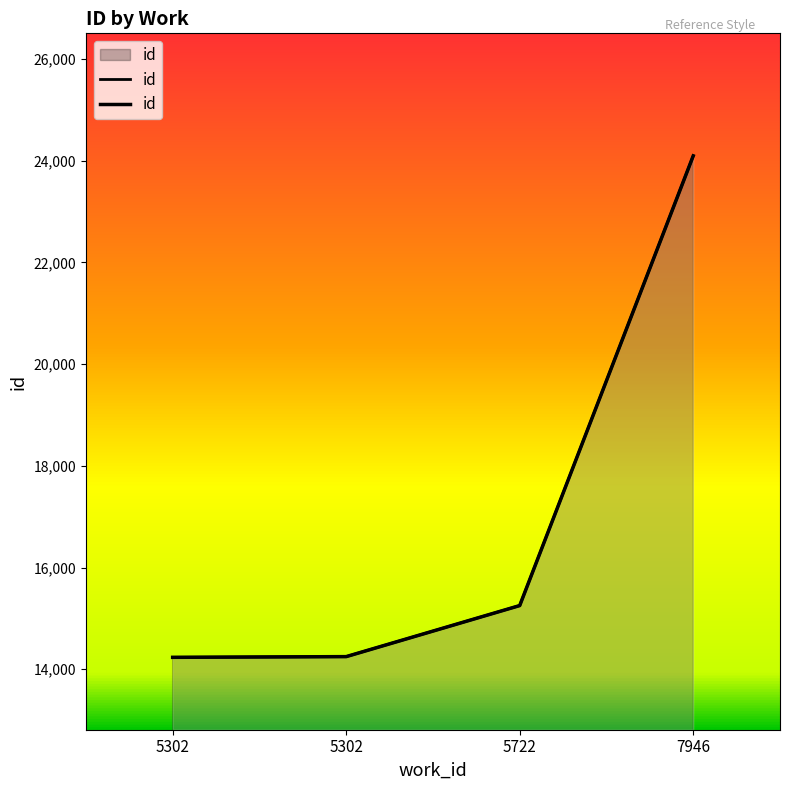

Reading left to right, transcribe all the data shown in this chart.

5302=14234	5302=14248	5722=15252	7946=24095